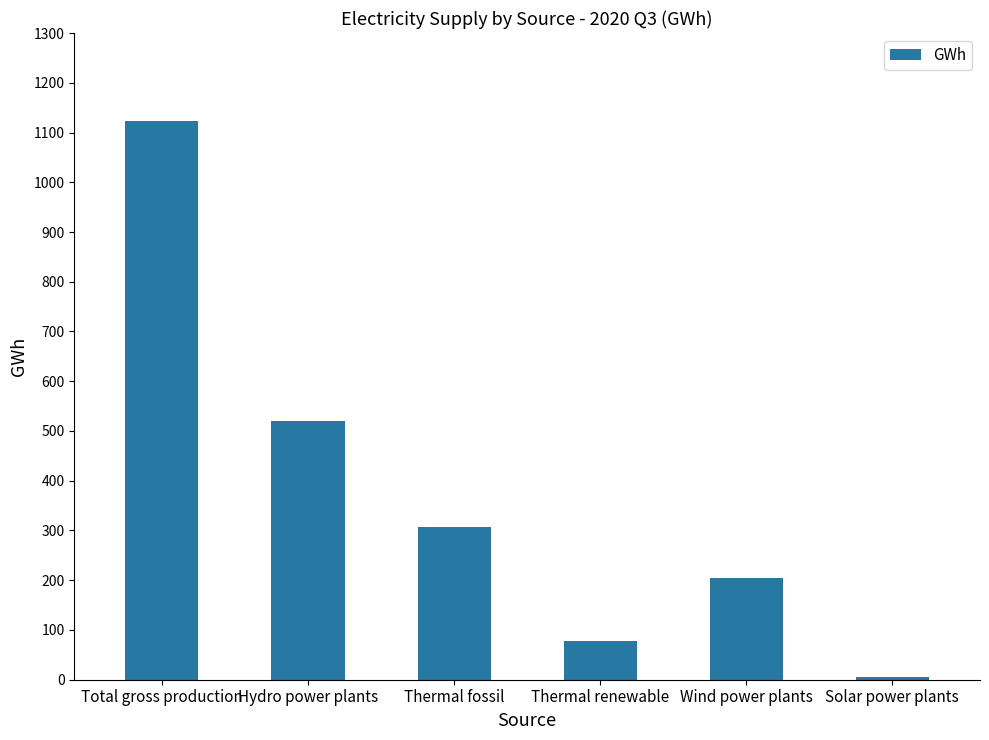

List the labels in order of value, largest first.

Total gross production, Hydro power plants, Thermal fossil, Wind power plants, Thermal renewable, Solar power plants